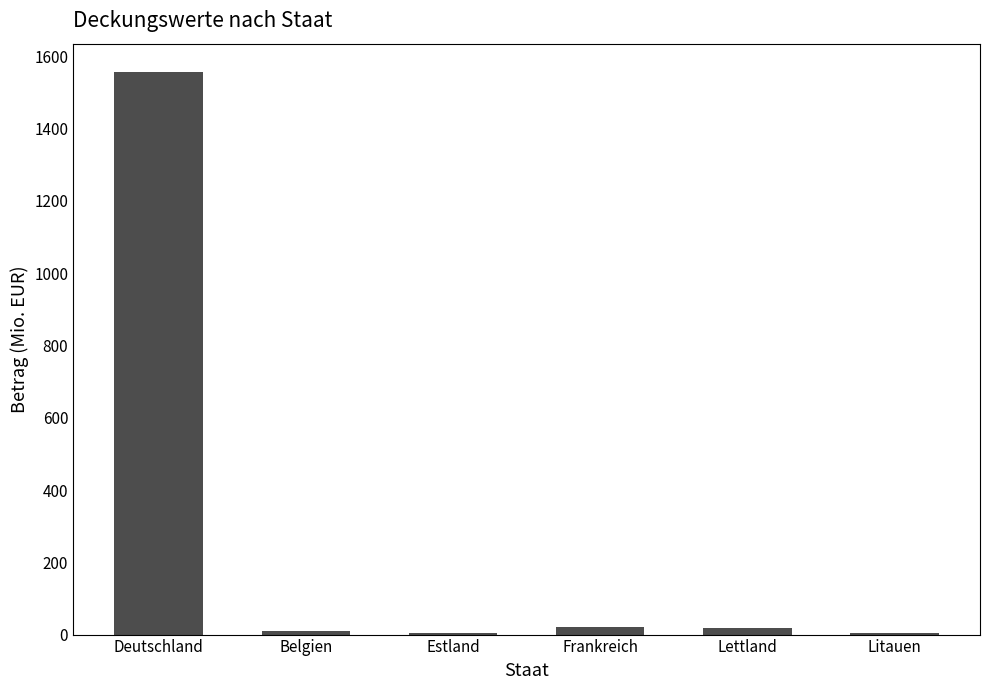

Approximately how many times larger is the value at Estland compared to Litauen?

1.0